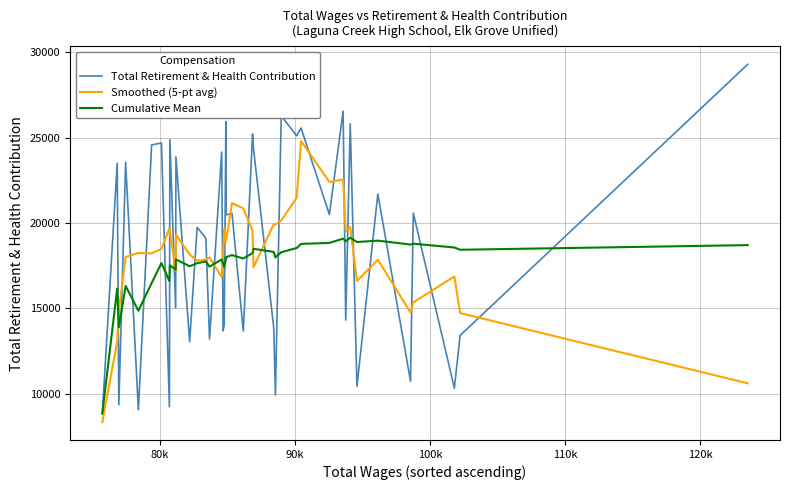

In Cumulative Mean, how many points are higher than both neighbors (excluding endpoints)?

13